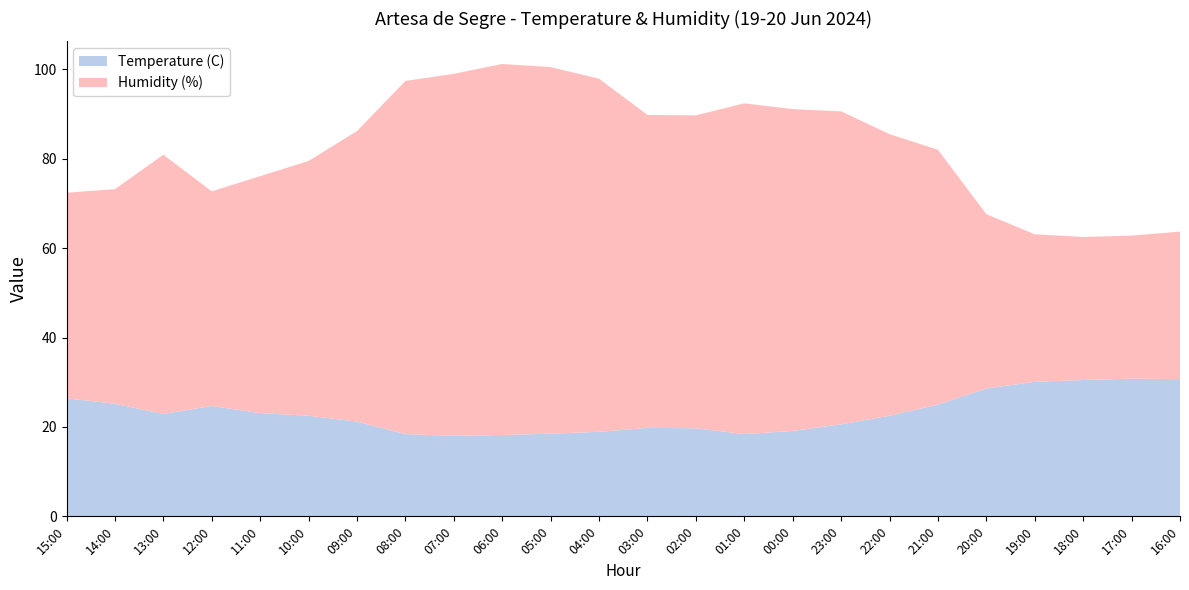

Reading right to left, what are all the values shown in this chart?

Temperature (C): 16:00=30.7	17:00=30.8	18:00=30.5	19:00=30.1	20:00=28.6	21:00=25.0	22:00=22.5	23:00=20.6	00:00=19.1	01:00=18.4	02:00=19.7	03:00=19.8	04:00=18.9	05:00=18.5	06:00=18.2	07:00=18.0	08:00=18.4	09:00=21.2	10:00=22.5	11:00=23.1	12:00=24.7	13:00=22.9	14:00=25.2	15:00=26.4
Humidity (%): 16:00=33.0	17:00=32.0	18:00=32.0	19:00=33.0	20:00=39.0	21:00=57.0	22:00=63.0	23:00=70.0	00:00=72.0	01:00=74.0	02:00=70.0	03:00=70.0	04:00=79.0	05:00=82.0	06:00=83.0	07:00=81.0	08:00=79.0	09:00=65.0	10:00=57.0	11:00=53.0	12:00=48.0	13:00=58.0	14:00=48.0	15:00=46.0